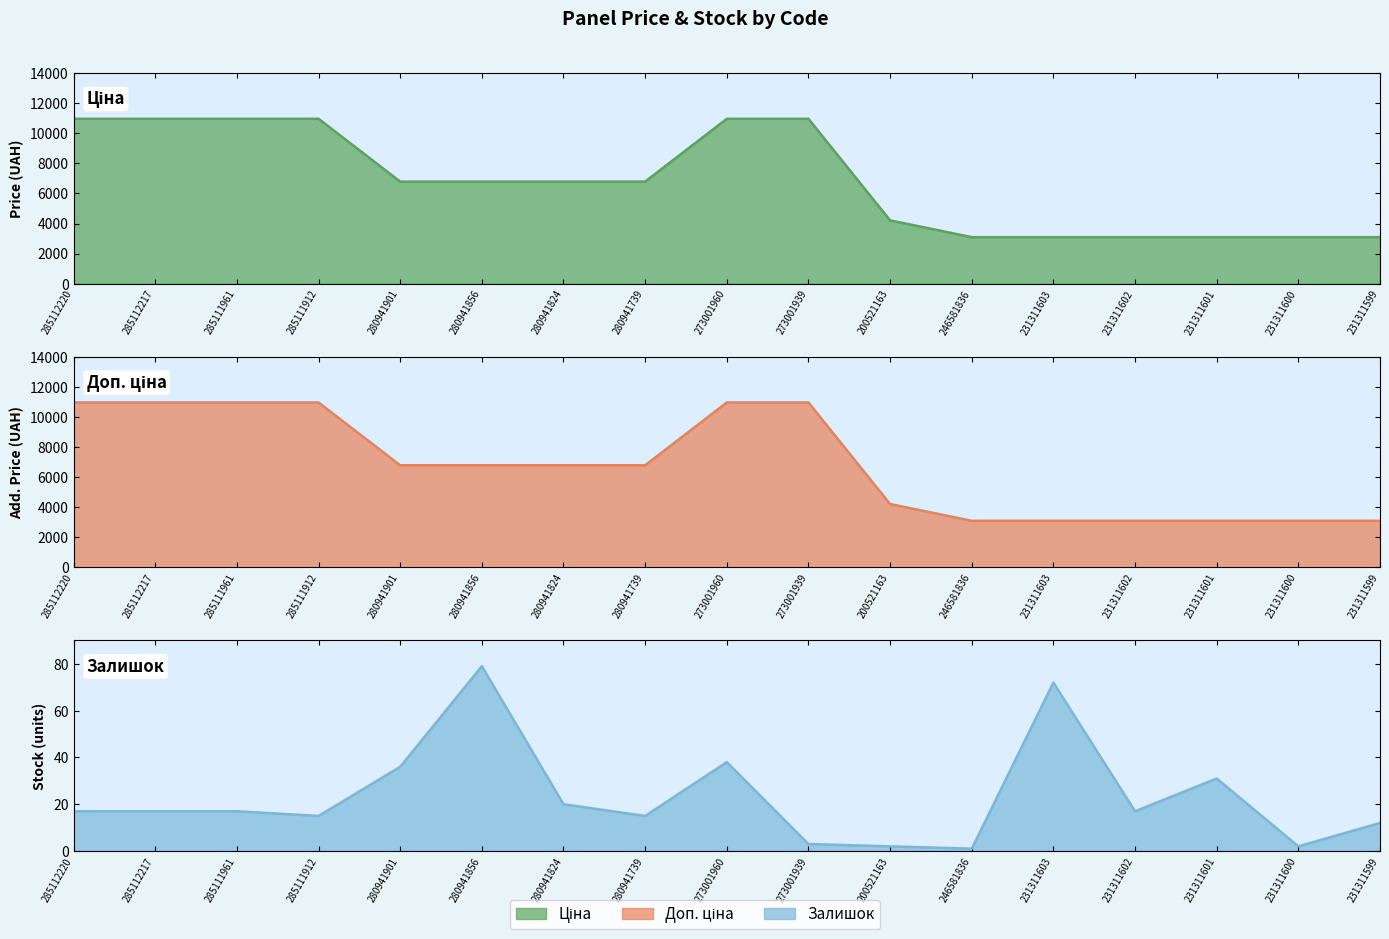

How many lines are shown in the chart?

3